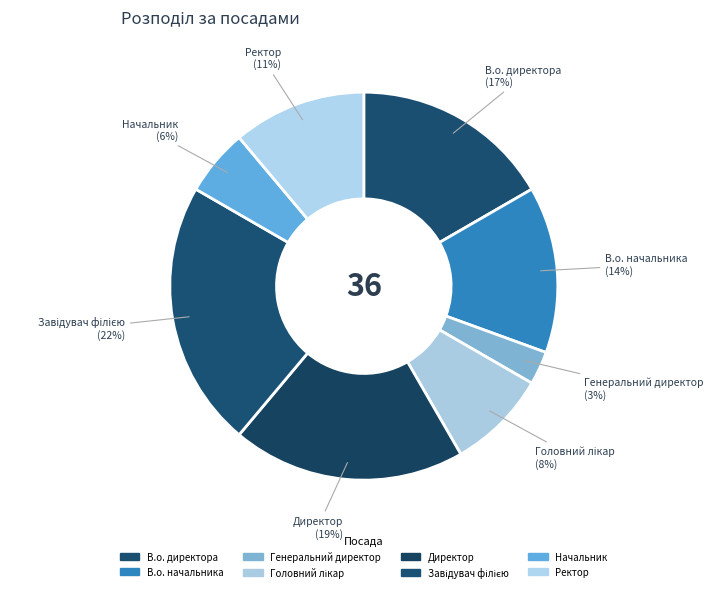

How many segments does this pie chart have?

8